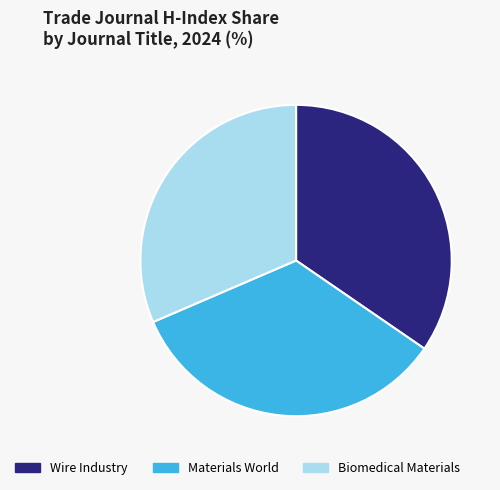

What is the smallest slice in the pie chart?

Biomedical Materials